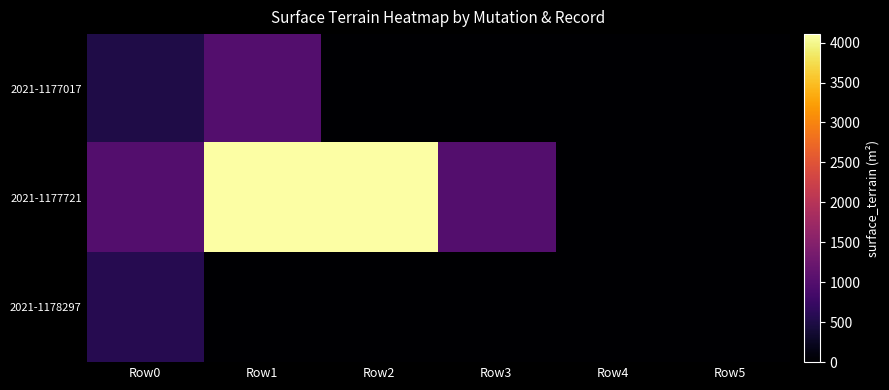

Reading left to right, transcribe all the data shown in this chart.

2021-1177017: Row0=500	Row1=1005	Row2=0	Row3=0	Row4=0	Row5=0
2021-1177721: Row0=1000	Row1=4106	Row2=4106	Row3=1000	Row4=0	Row5=0
2021-1178297: Row0=567	Row1=0	Row2=0	Row3=0	Row4=0	Row5=0